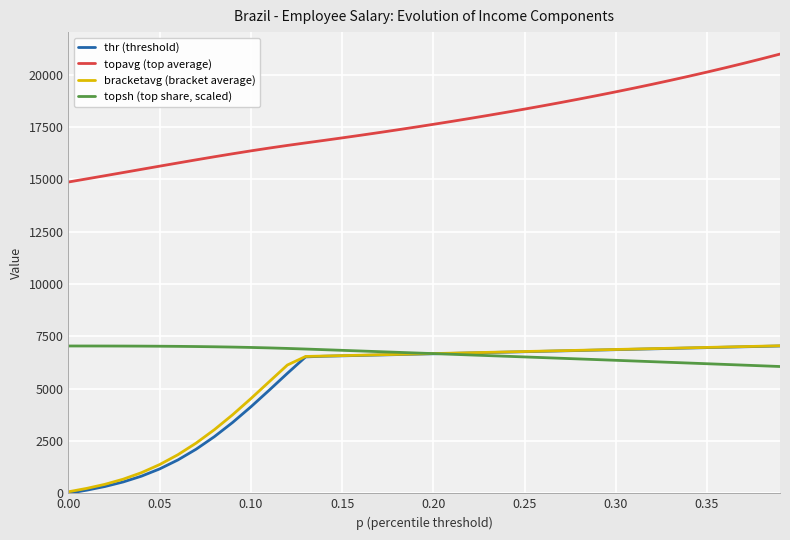

What are all the series names shown in the legend?

thr (threshold), topavg (top average), bracketavg (bracket average), topsh (top share, scaled)